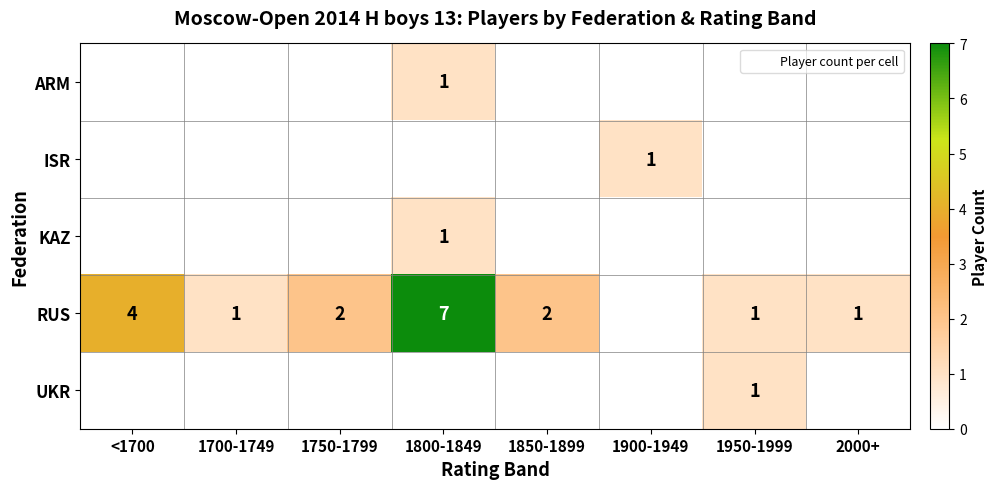

Is it true that ISR equals -1 at 2000+?

False